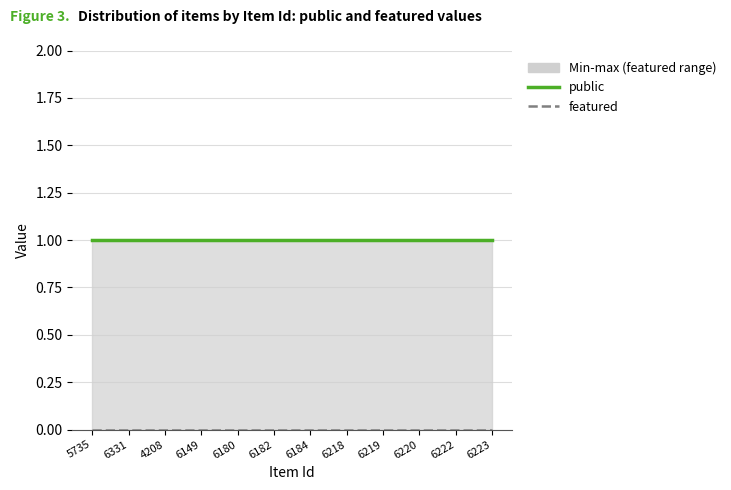

True or false: featured and public cross at least once.

False